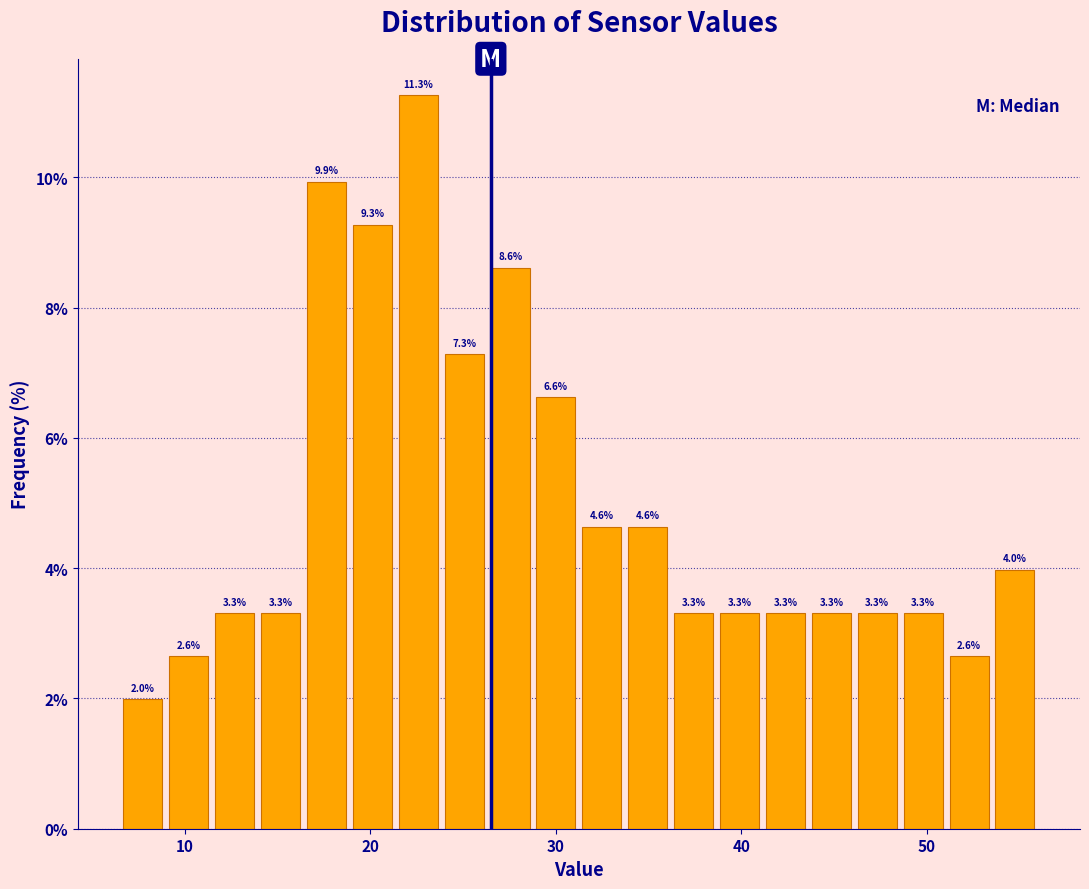

Read against the x-axis, roughly where is the centre of the tallest bar?

23